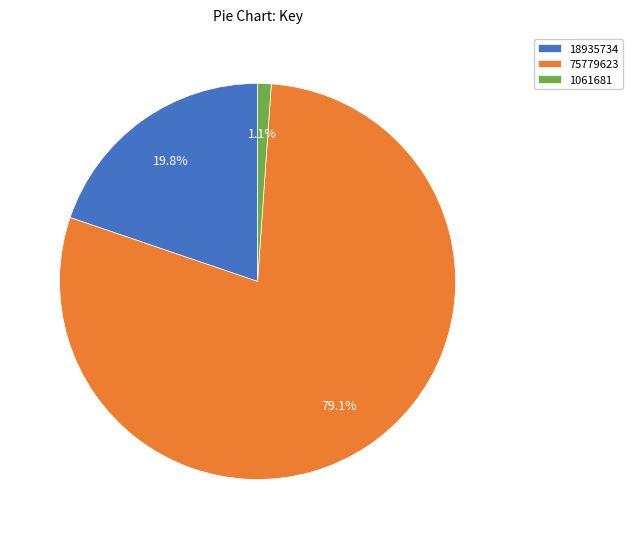

What is the total percentage of 1061681 and 18935734?

20.9%